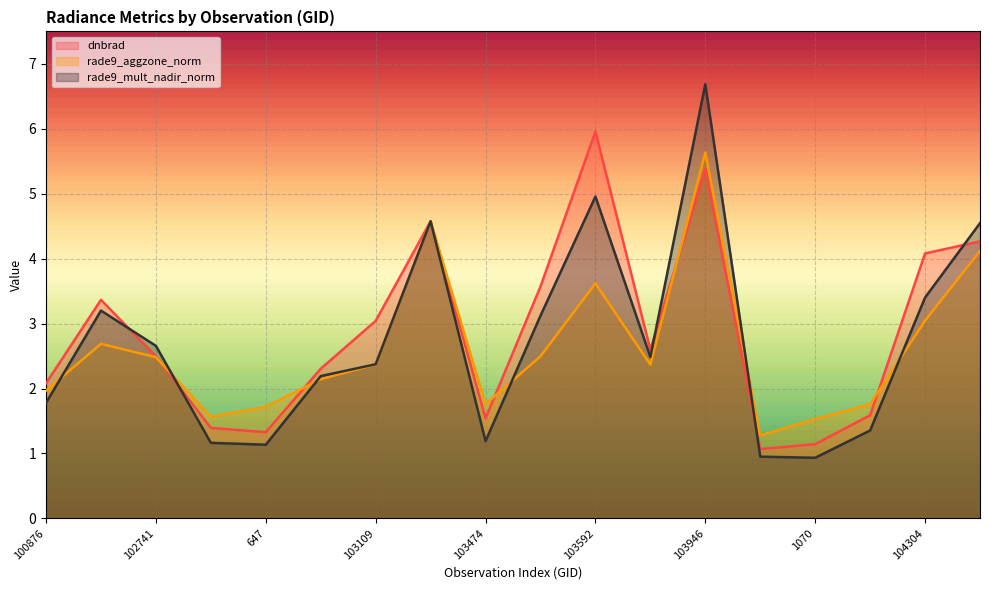

What is the sum of the dnbrad values at 103946 and 103583?

9.0